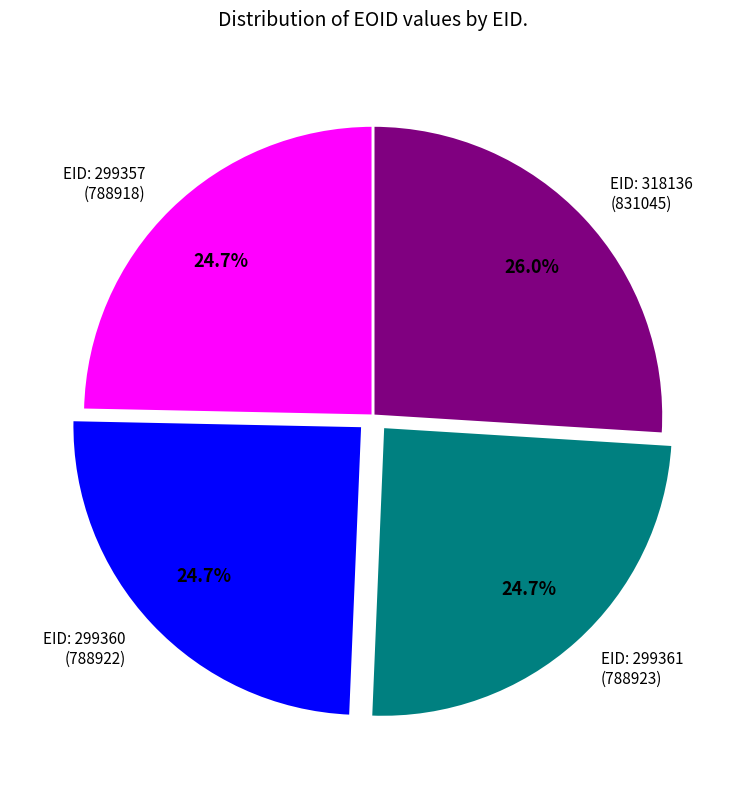

Is there a majority slice in this chart?

No